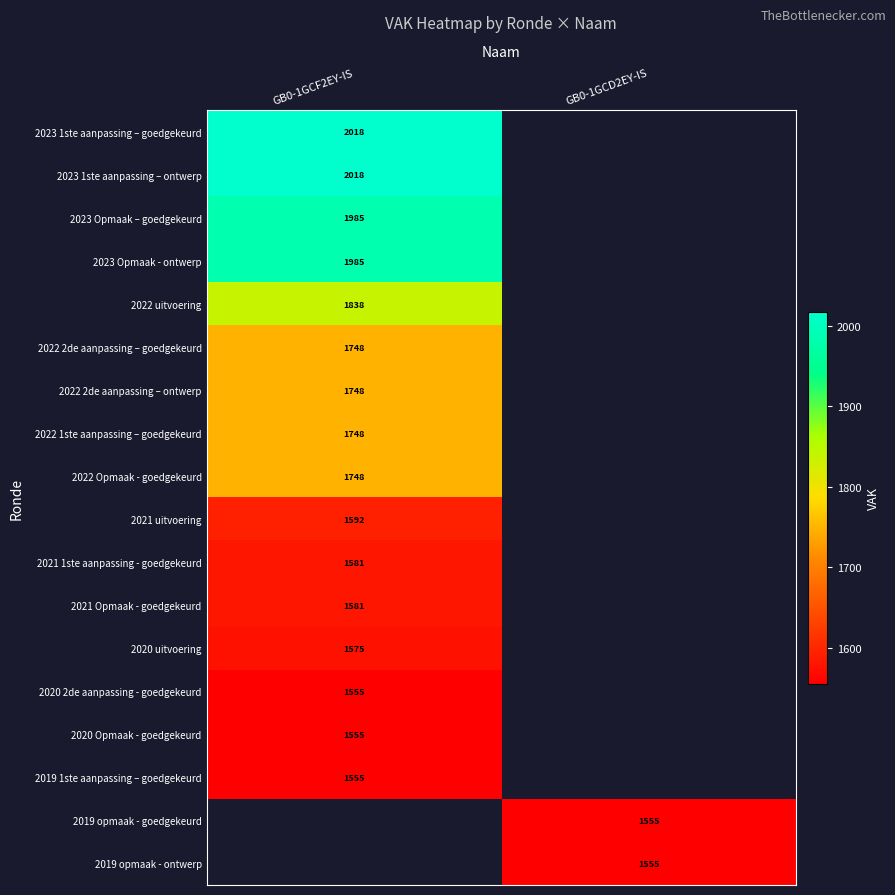

Between GB0-1GCD2EY-IS and GB0-1GCF2EY-IS, which is larger?

GB0-1GCF2EY-IS